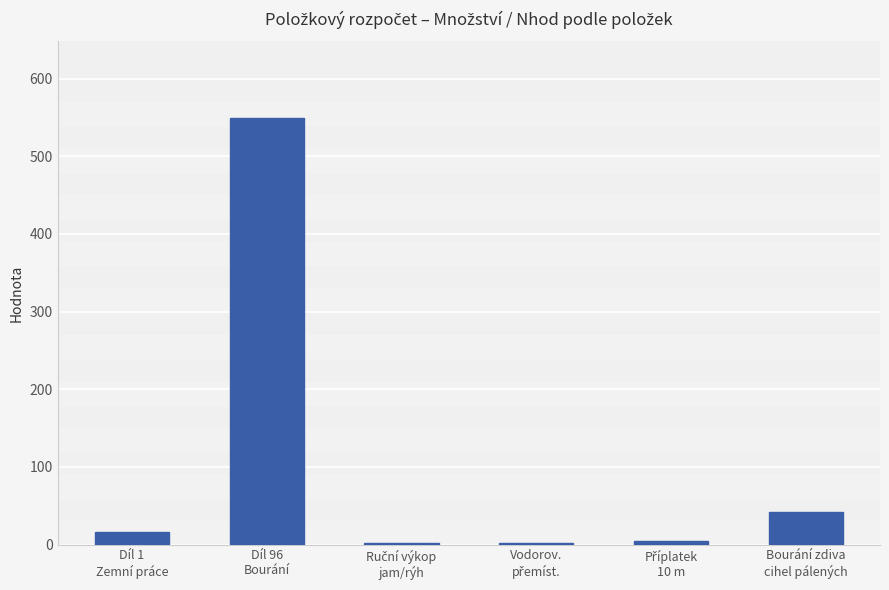

What is the minimum value shown in the chart?

2.6